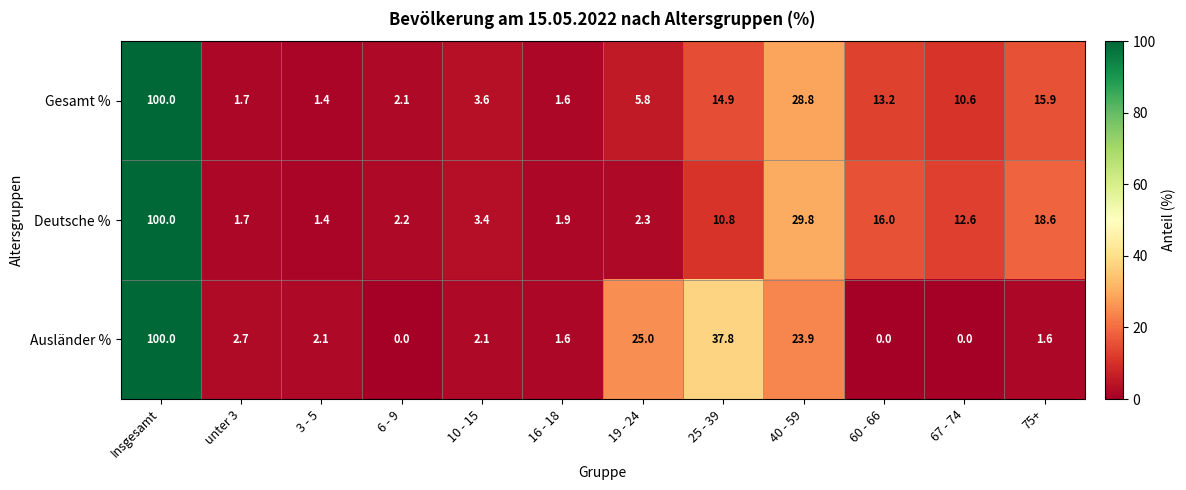

Count the number of categories in the chart.

12